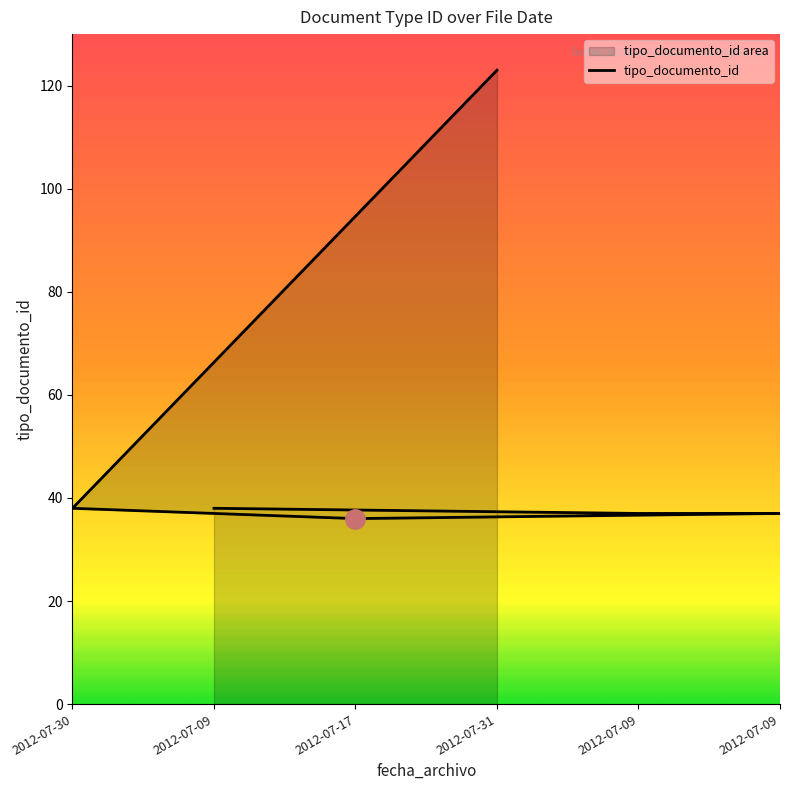

What is the difference between the values at 2012-07-17 and 2012-07-30?

2